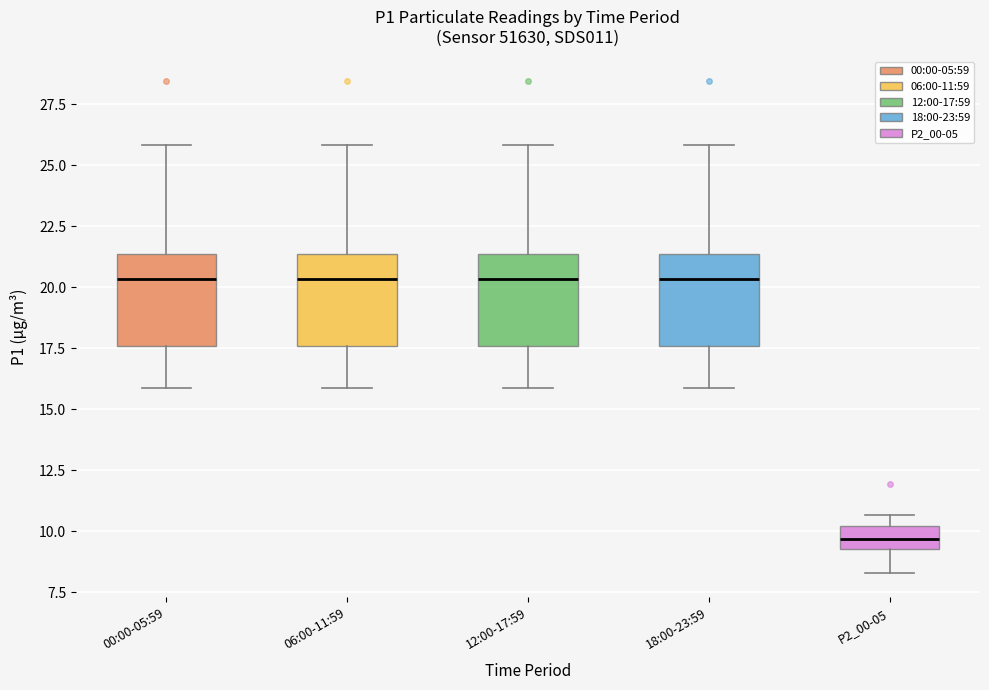

Reading left to right, read every box against the y-axis: the position of its median line, the range the box covers, and the ends of its whiskers. The values are not printed on the chart, so give them approximately, as read against the axis.

00:00-05:59: median 20.5, box 17.5 to 21.5, whiskers 16.0 to 26.0
06:00-11:59: median 20.5, box 17.5 to 21.5, whiskers 16.0 to 26.0
12:00-17:59: median 20.5, box 17.5 to 21.5, whiskers 16.0 to 26.0
18:00-23:59: median 20.5, box 17.5 to 21.5, whiskers 16.0 to 26.0
P2_00-05: median 9.5 (inside the box), box 9.5 to 10.0, whiskers 8.5 to 10.5